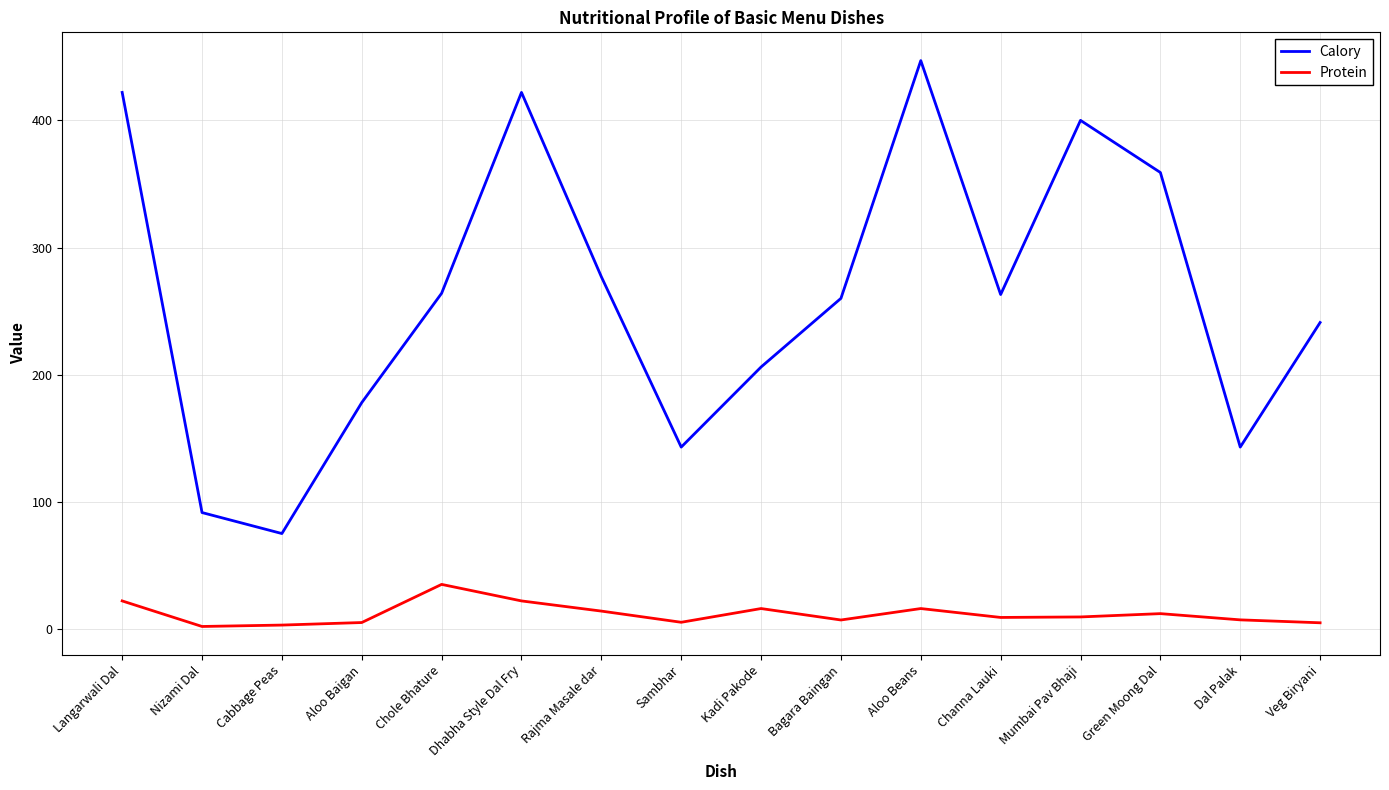

Rank the series at Aloo Baigan from lowest to highest value.

Protein, Calory